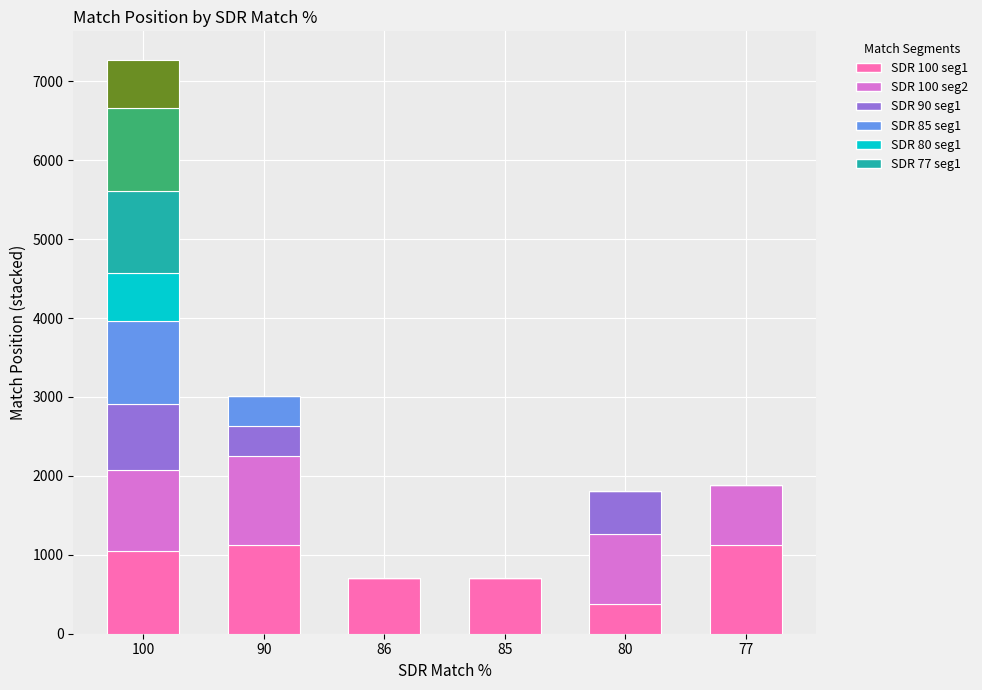

The value of Segment 5 at 77 is 188. True or false?

False